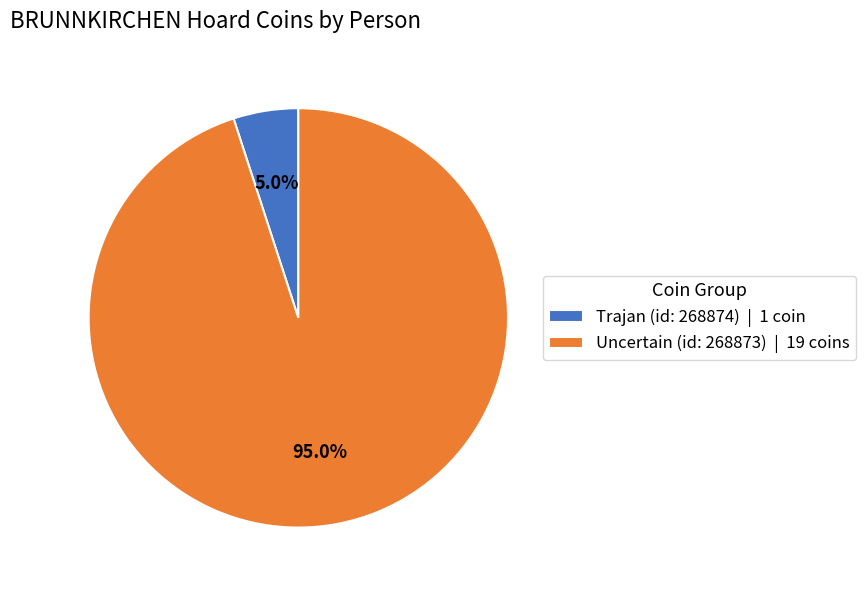

What percentage is NOT represented by Trajan (id: 268874)?

95.0%